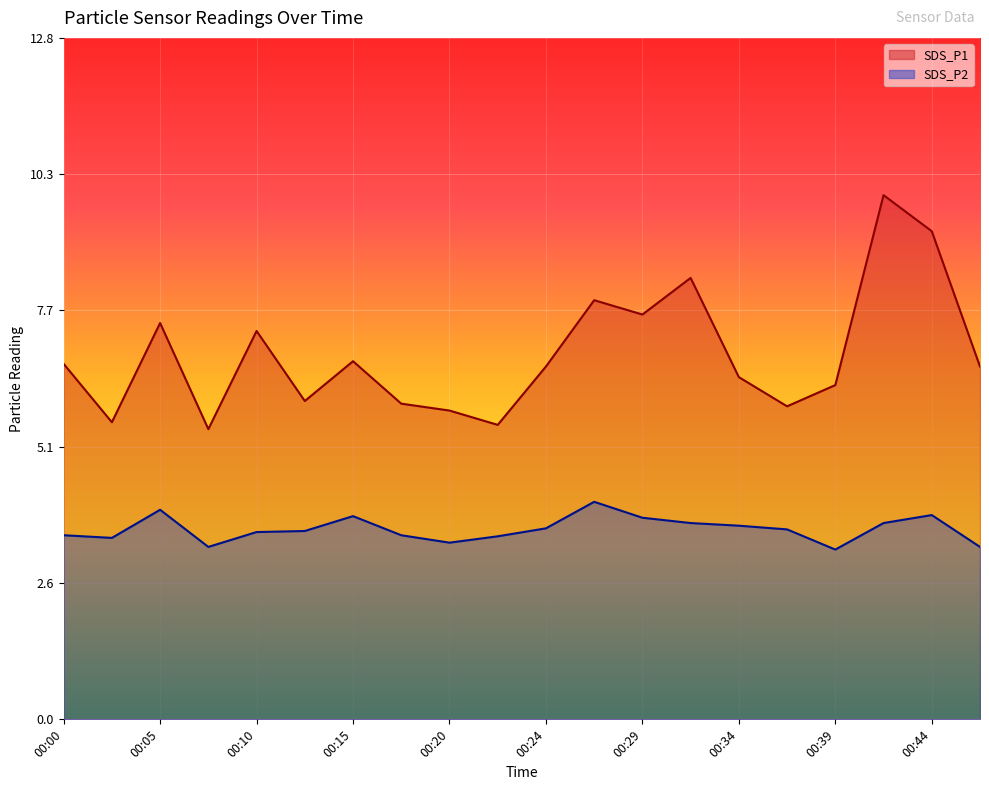

True or false: SDS_P2 has more than 0 points higher than both neighbors.

True